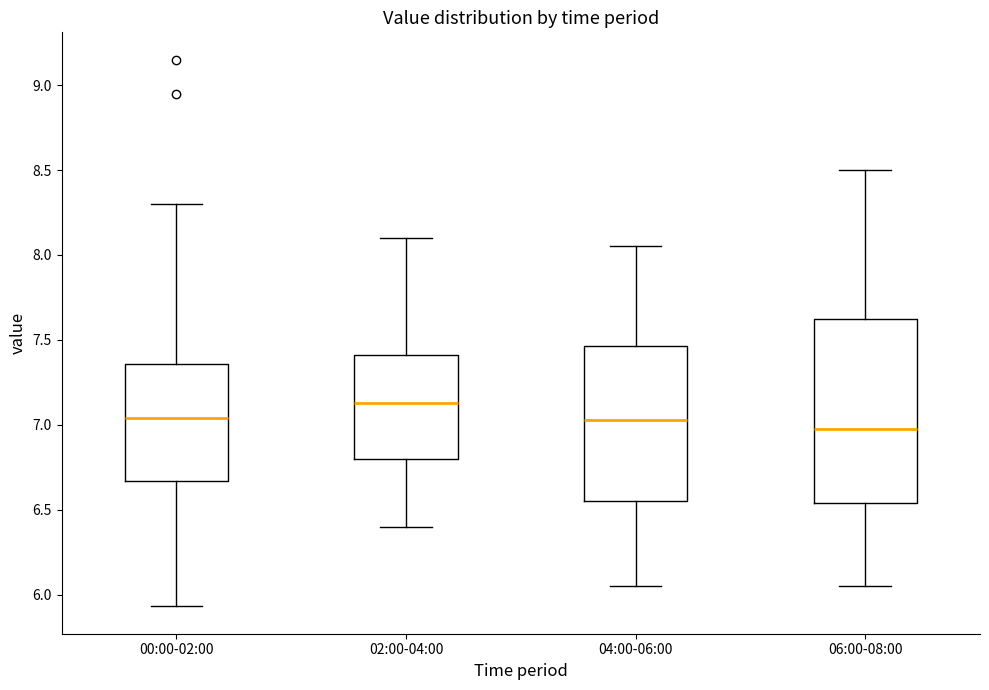

Reading left to right, transcribe this box plot: for each box, give where its median line is, the range the box spans, and where its two whiskers end, as read against the y-axis. The values are not printed on the chart, so give them approximately, as read against the axis.

00:00-02:00: median 7.05, box 6.65 to 7.35, whiskers 5.95 to 8.30
02:00-04:00: median 7.15, box 6.80 to 7.40, whiskers 6.40 to 8.10
04:00-06:00: median 7.05, box 6.55 to 7.45, whiskers 6.05 to 8.05
06:00-08:00: median 7.00, box 6.55 to 7.65, whiskers 6.05 to 8.50